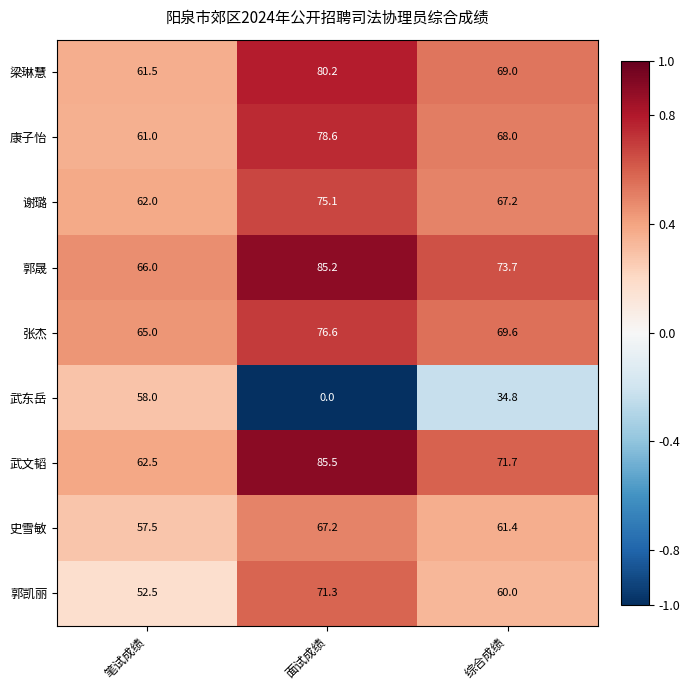

What is the sum of all 梁琳慧 values?

210.7